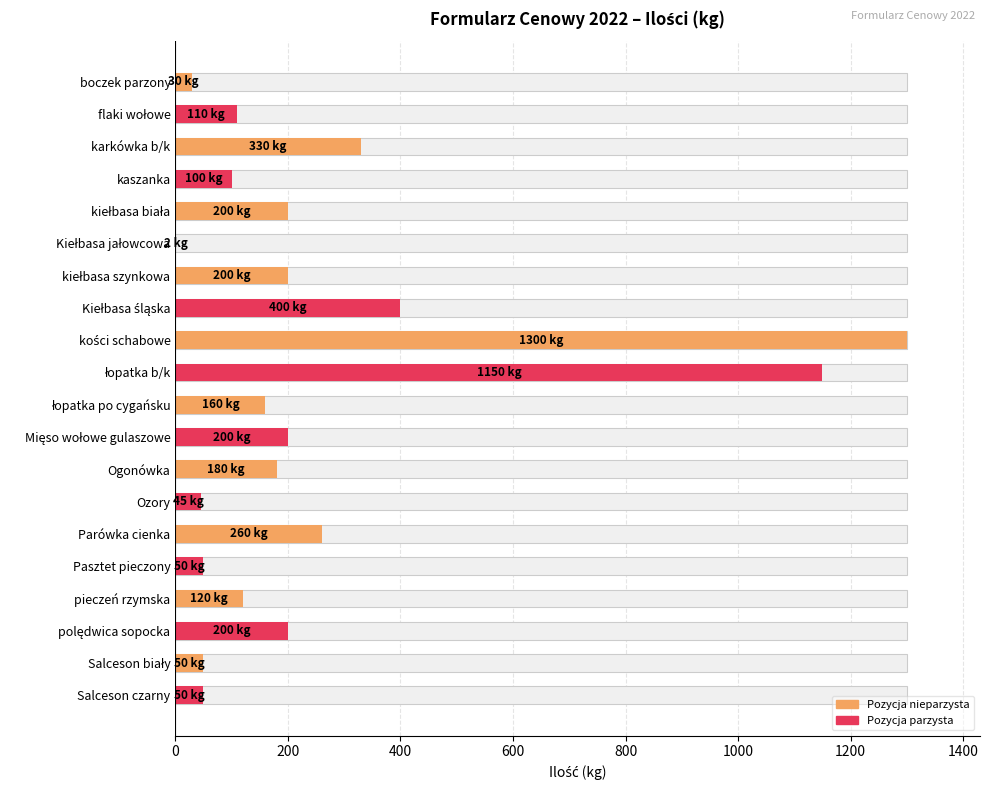

The chart shows a value of 197 at pieczeń rzymska. True or false?

False